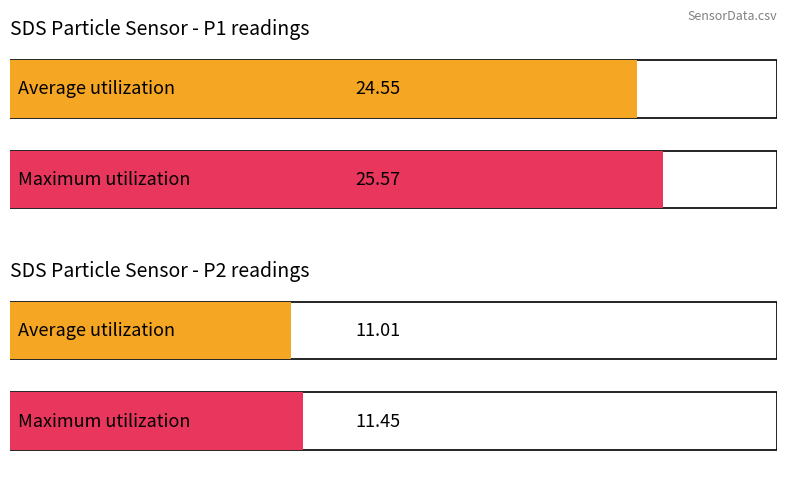

List the series in order of their peak value, highest first.

SDS_P1, SDS_P2